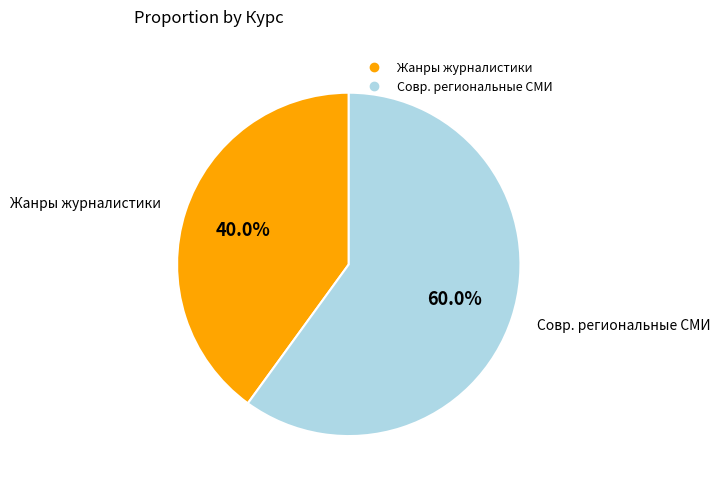

Does any single category account for the majority?

Yes